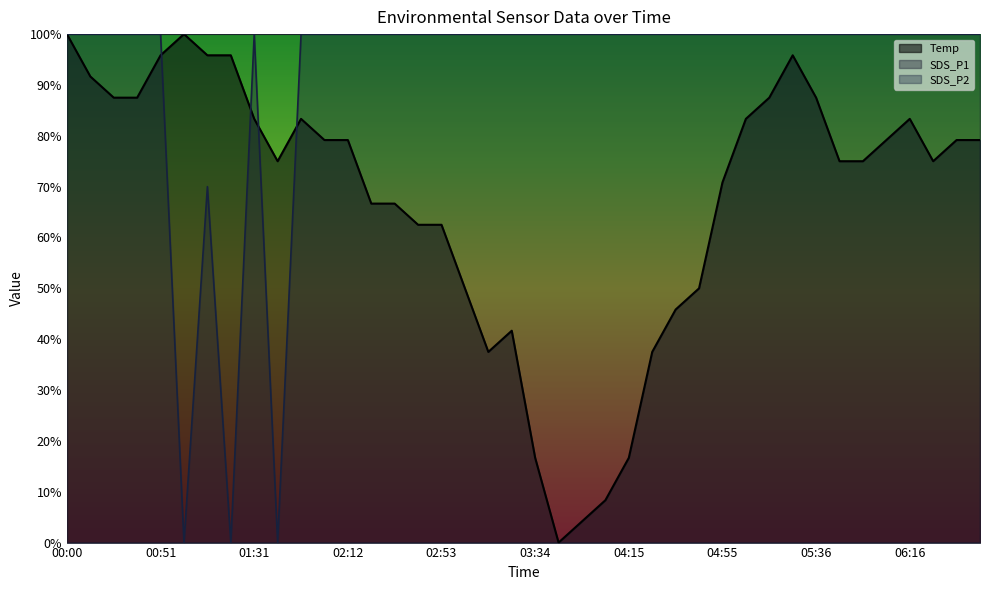

Which series has the widest spread of values?

Temp